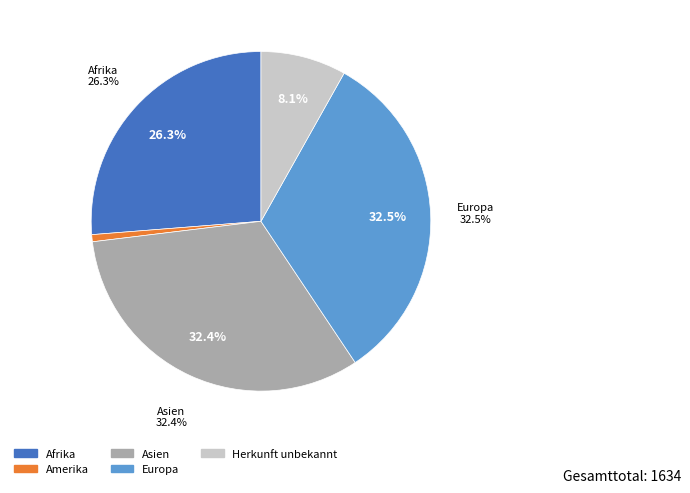

To the nearest percent, what is the difference between the largest and smallest slice percentages?

32%